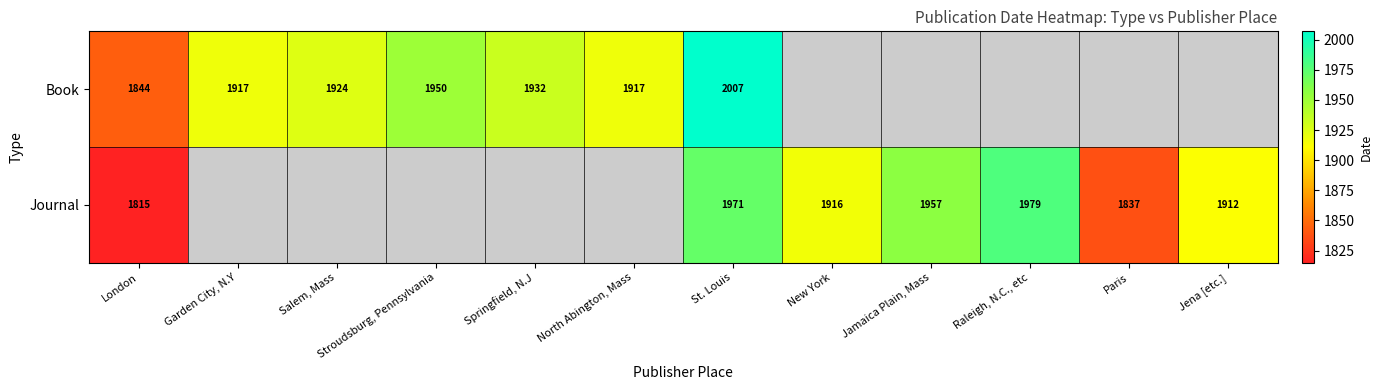

What is the sum of the Journal values at Paris and New York?

3753